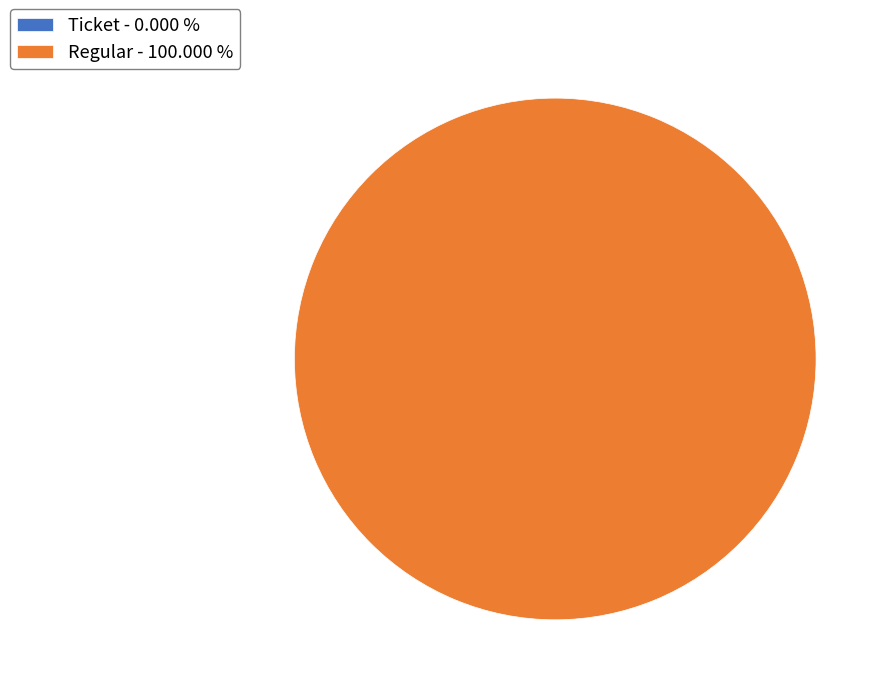

The Ticket slice represents 13% of the pie. True or false?

False